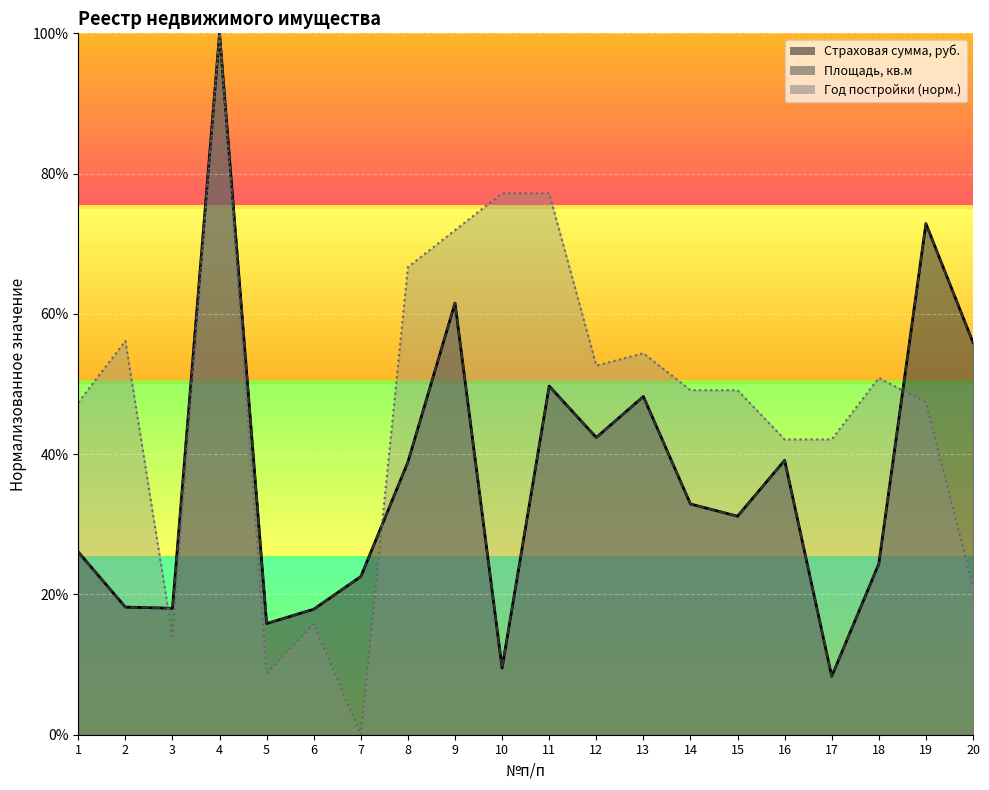

Which series has the widest spread of values?

Год постройки